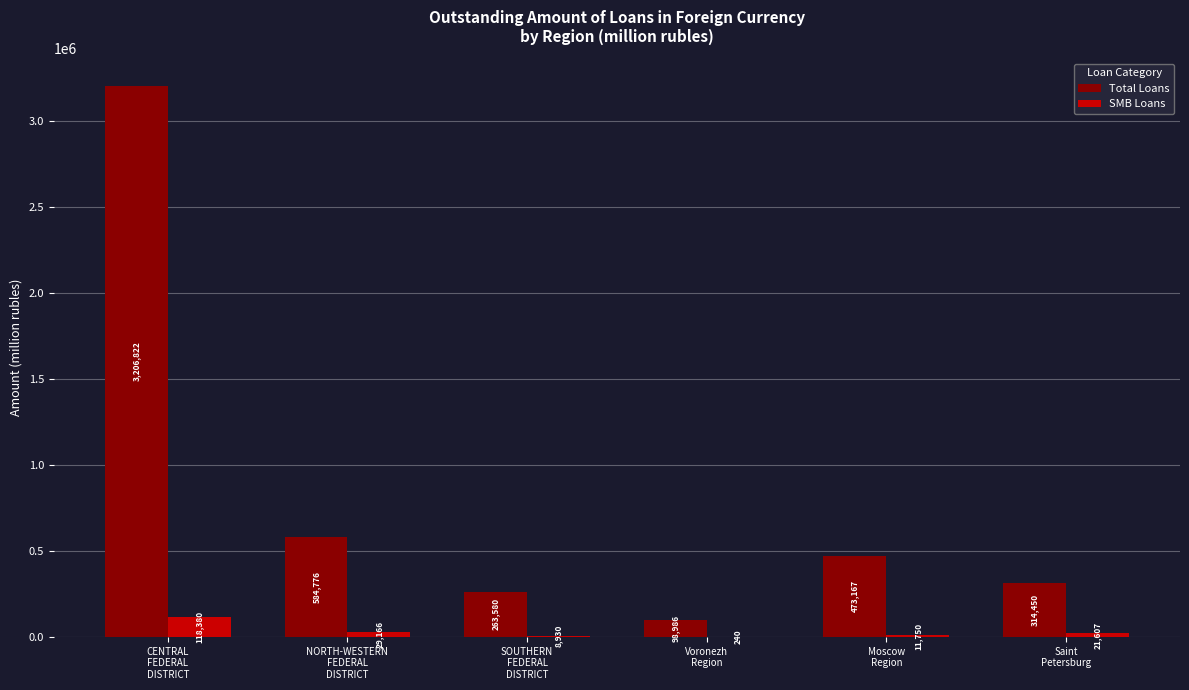

What is the sum of all SMB Loans values?

190073